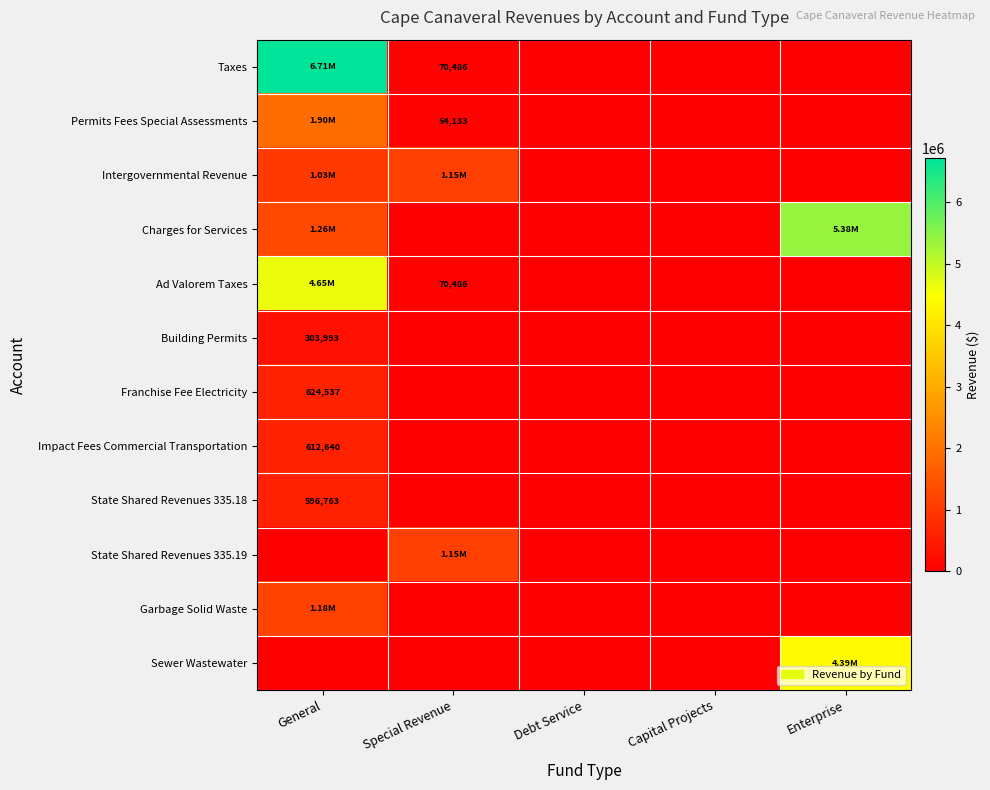

What is the difference between the maximum and minimum values in the State Shared Revenues 335.18 series?

596763